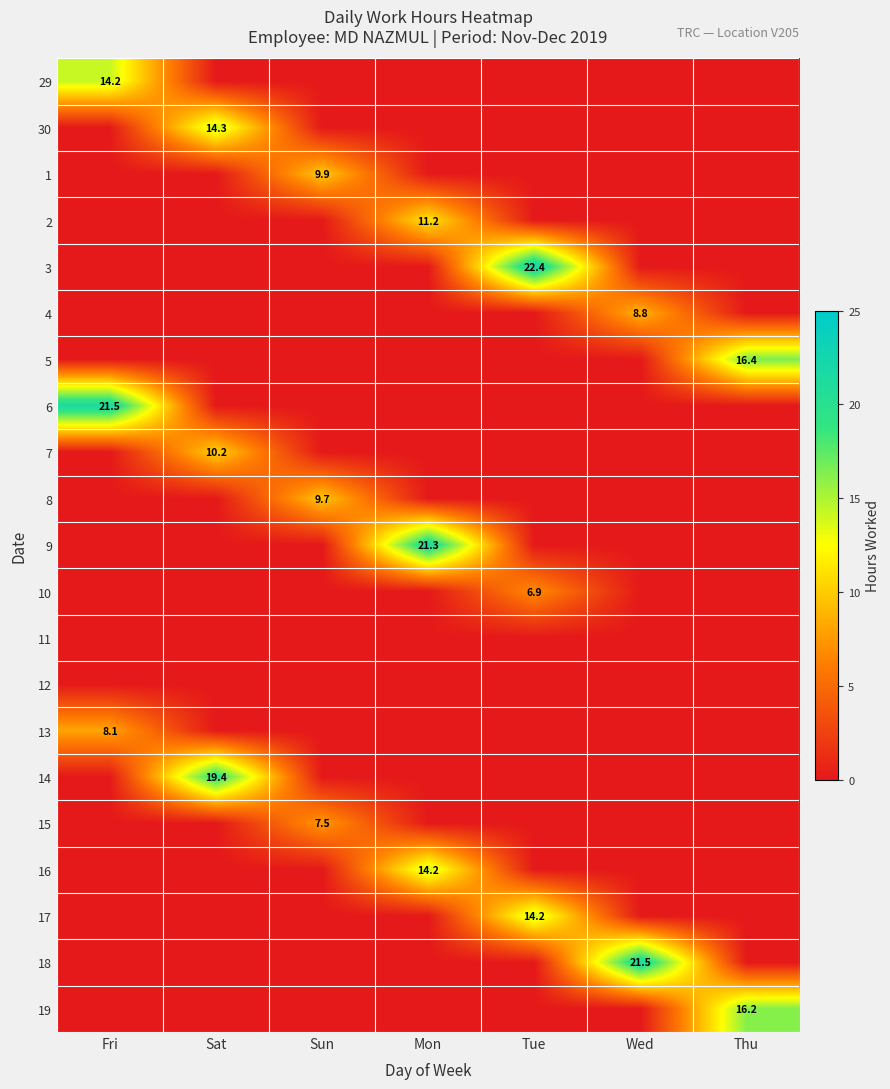

Which label corresponds to the smallest value in the chart?

Sat